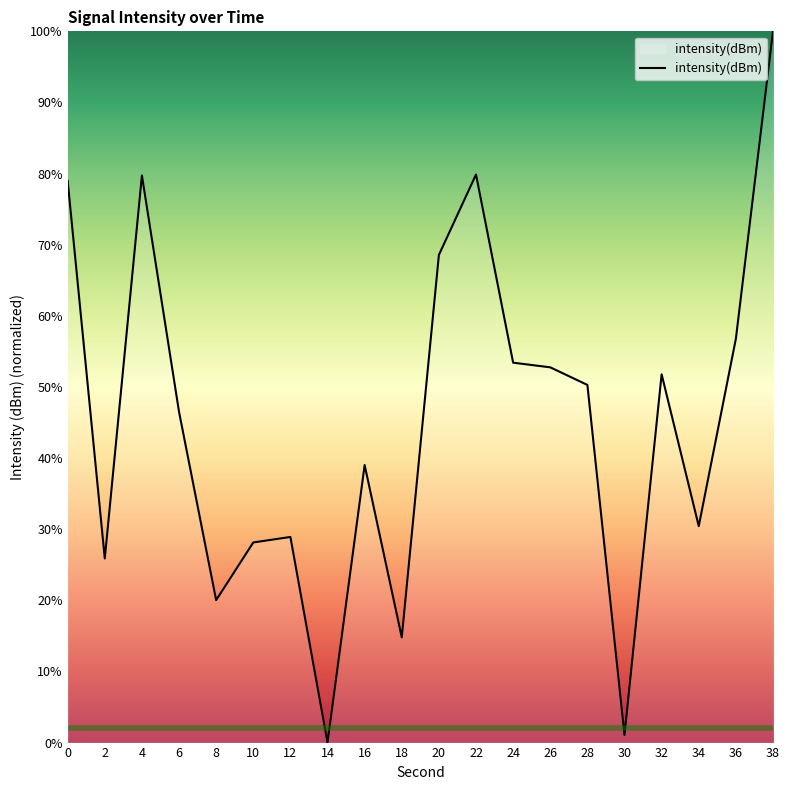

Approximately how many times larger is the value at 10 compared to 2?

1.1